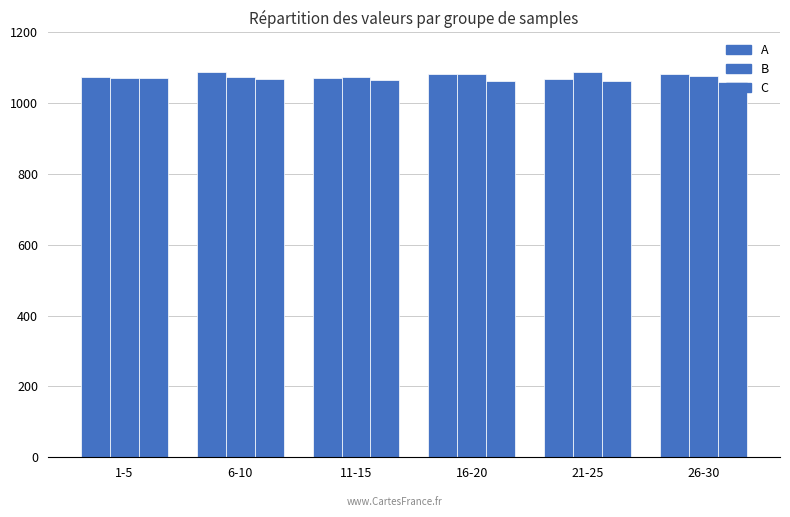

How many groups of bars are there?

6